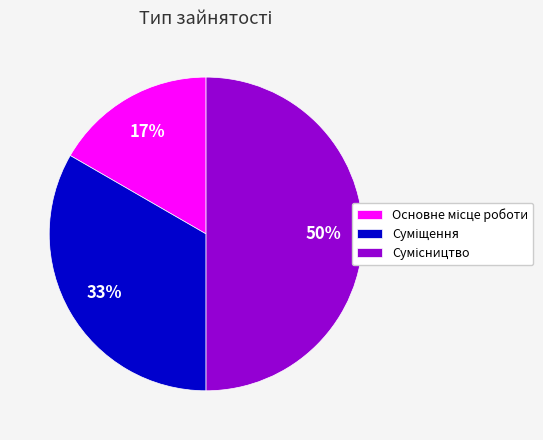

To the nearest percent, what is the difference between the largest and smallest slice percentages?

33%